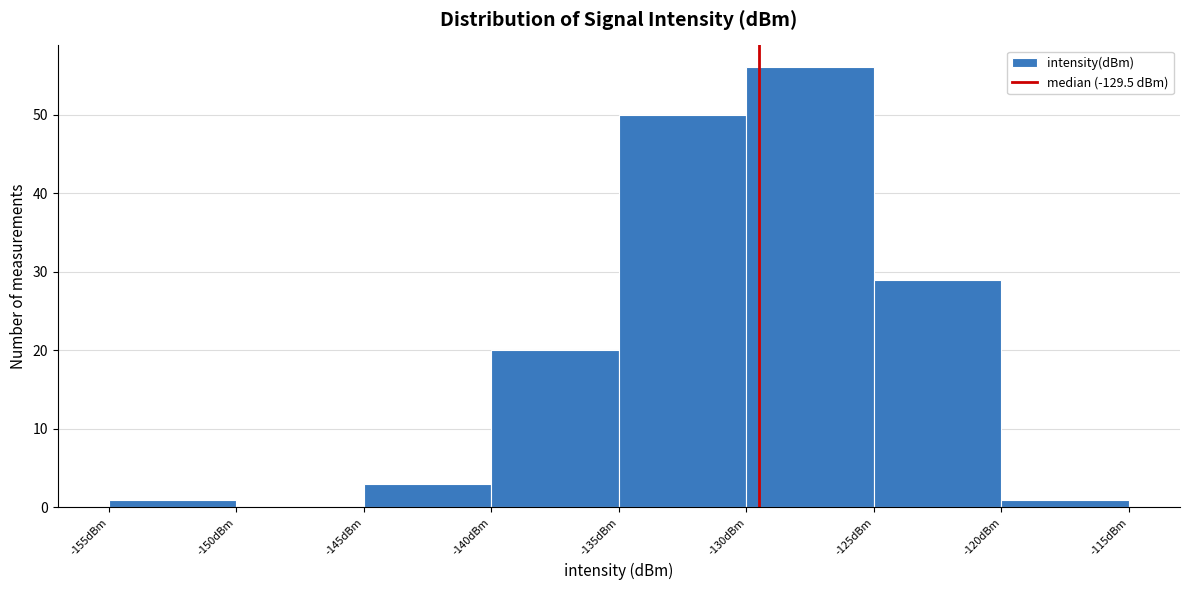

Reading left to right, transcribe this chart: for each bar, give the range it covers on the x-axis and its height. The values are not printed on the chart, so give them approximately, as read against the axis.

-155 to -150: 1
-150 to -145: 0
-145 to -140: 3
-140 to -135: 20
-135 to -130: 50
-130 to -125: 56
-125 to -120: 29
-120 to -115: 1